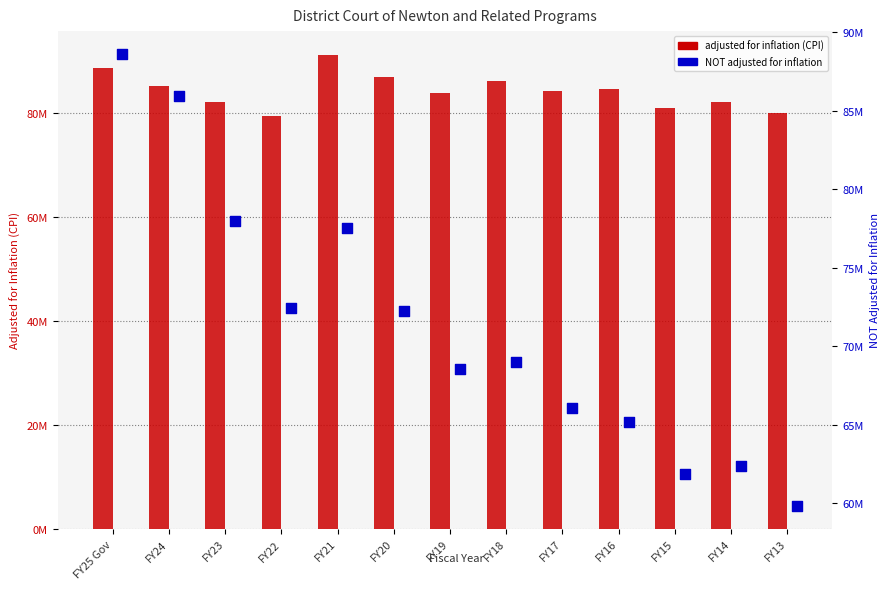

Which series has the widest spread of Y values?

NOT adjusted for inflation